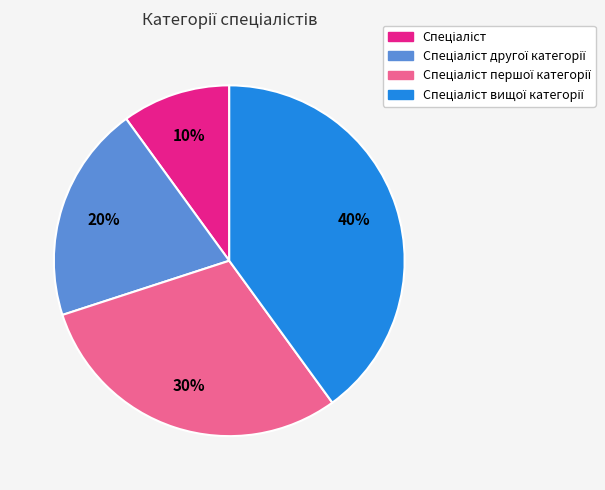

Does any single category account for the majority?

No